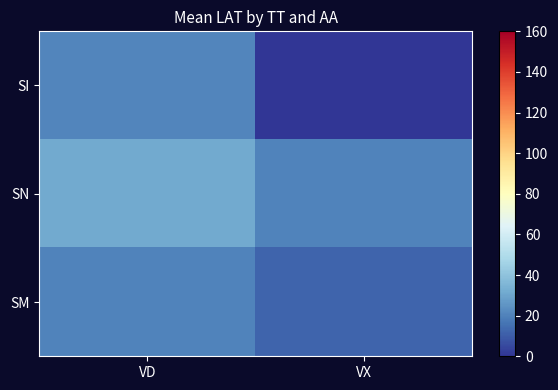

Count the number of categories in the chart.

2